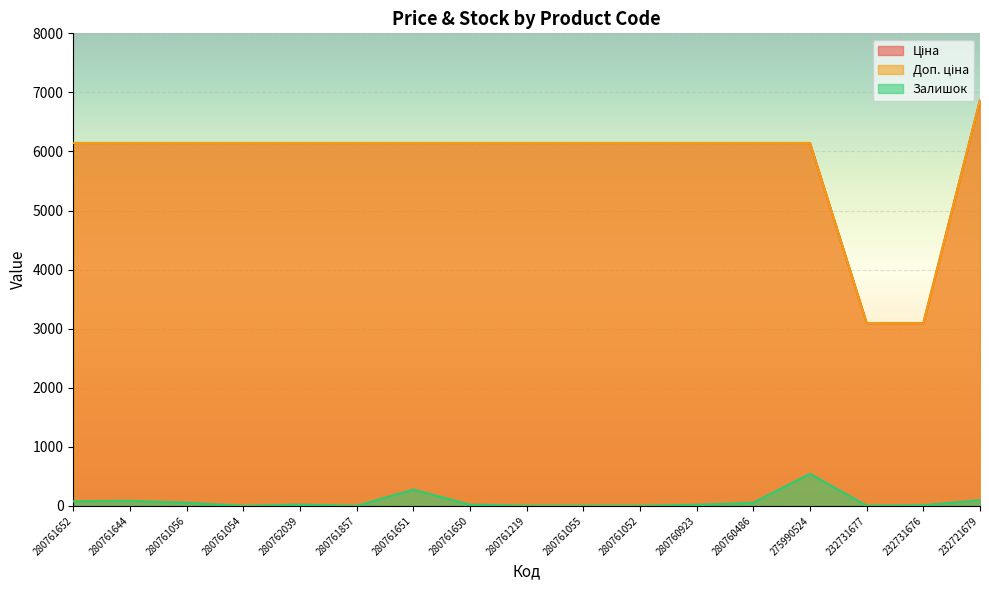

List the series in order of their peak value, highest first.

Ціна, Доп. ціна, Залишок